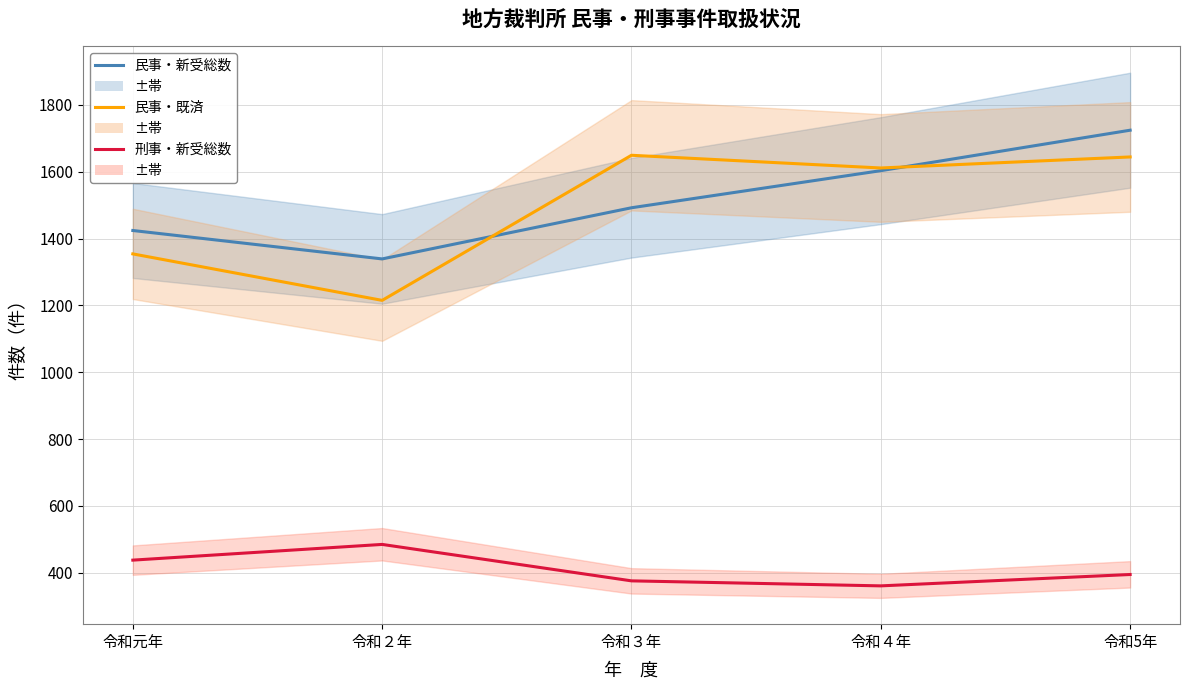

What is the minimum value shown in the chart?

361